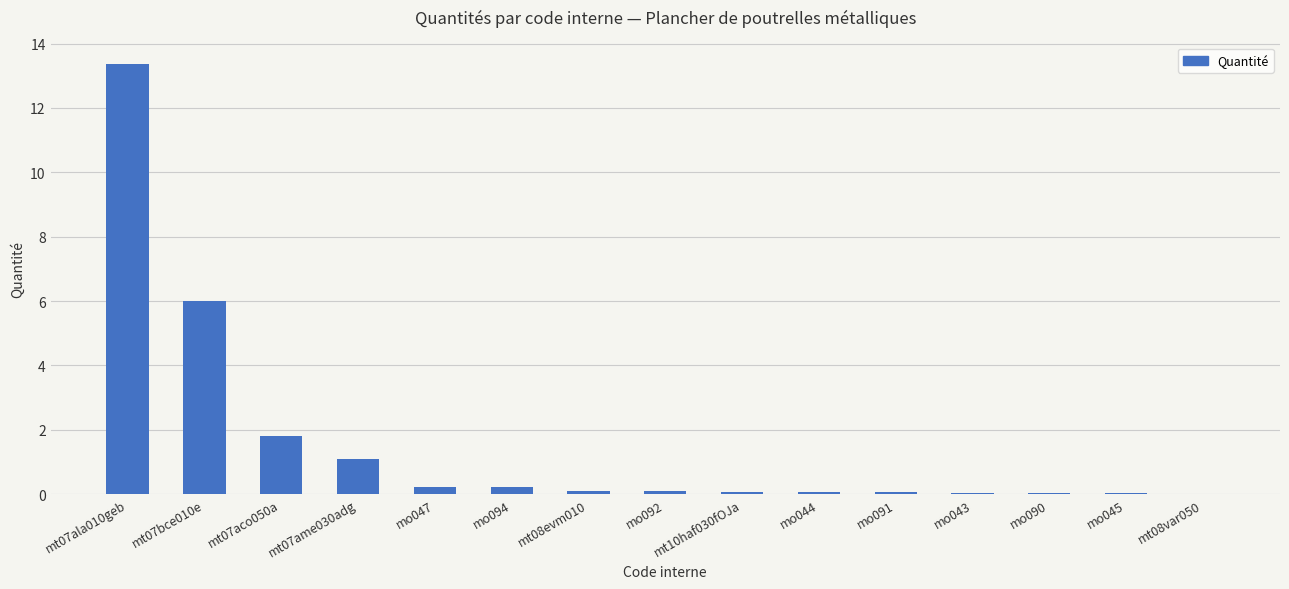

What is the sum of all values?

23.2